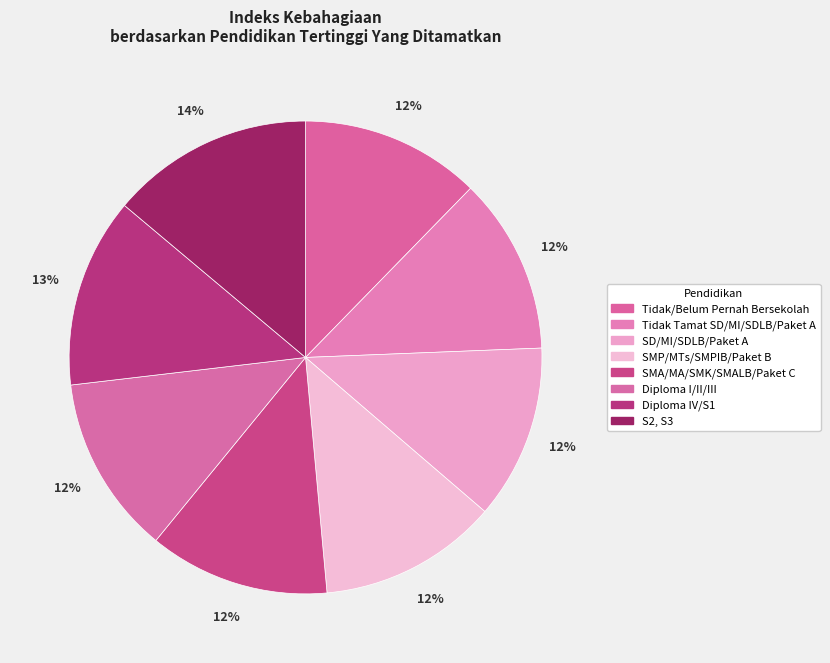

To the nearest percent, what is the combined percentage of Diploma IV/S1 and Tidak Tamat SD/MI/SDLB/Paket A?

25%